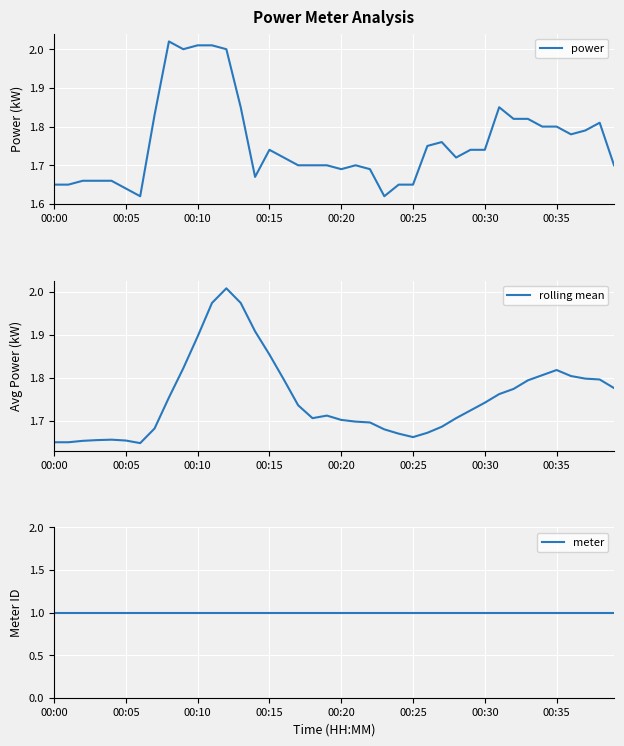

What is the minimum value shown in the chart?

1.0